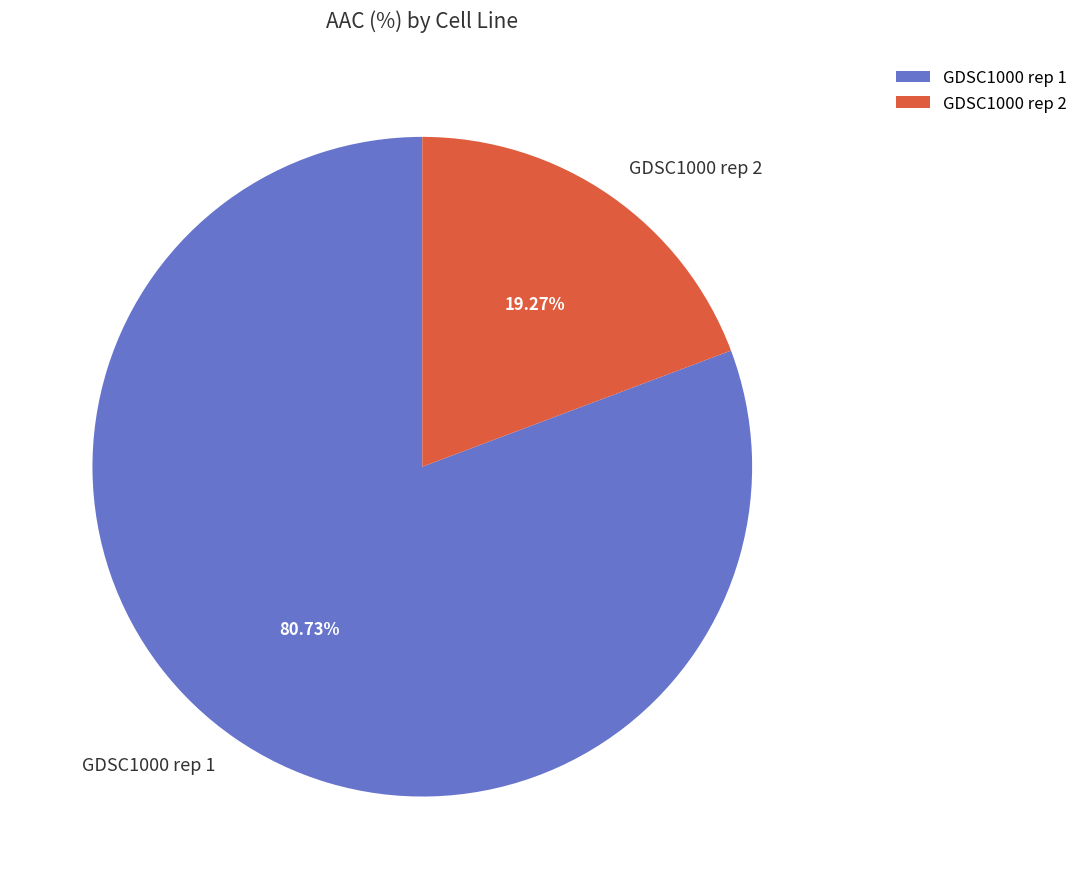

To the nearest percent, what percentage of the pie is GDSC1000 rep 1?

81%